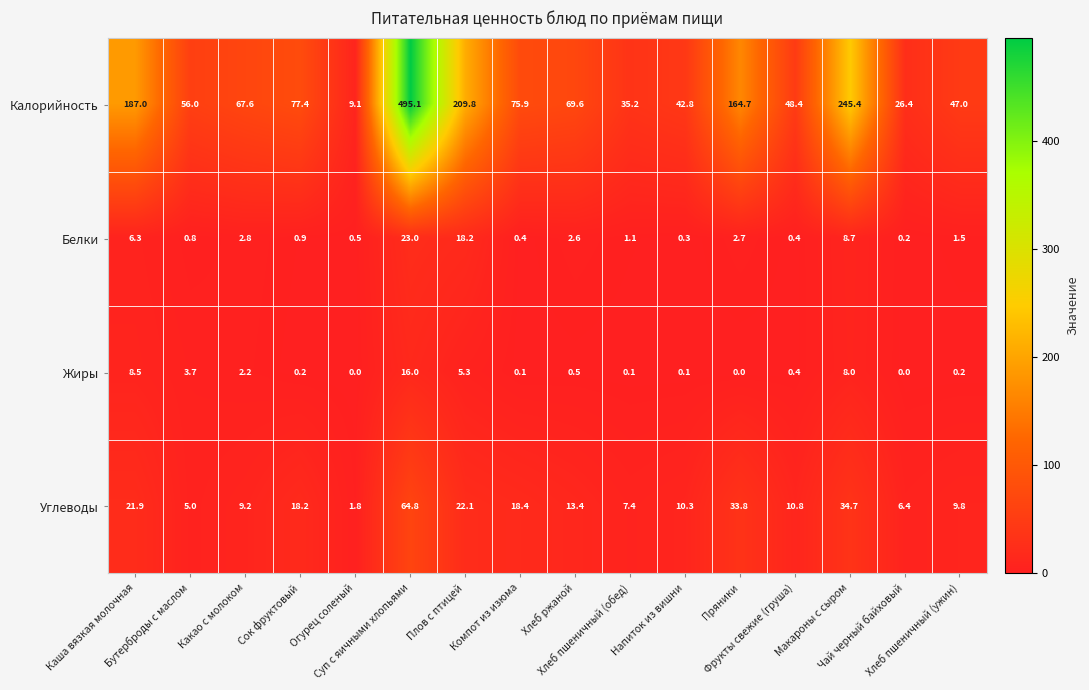

List the series in order of their peak value, highest first.

Калорийность, Углеводы, Белки, Жиры